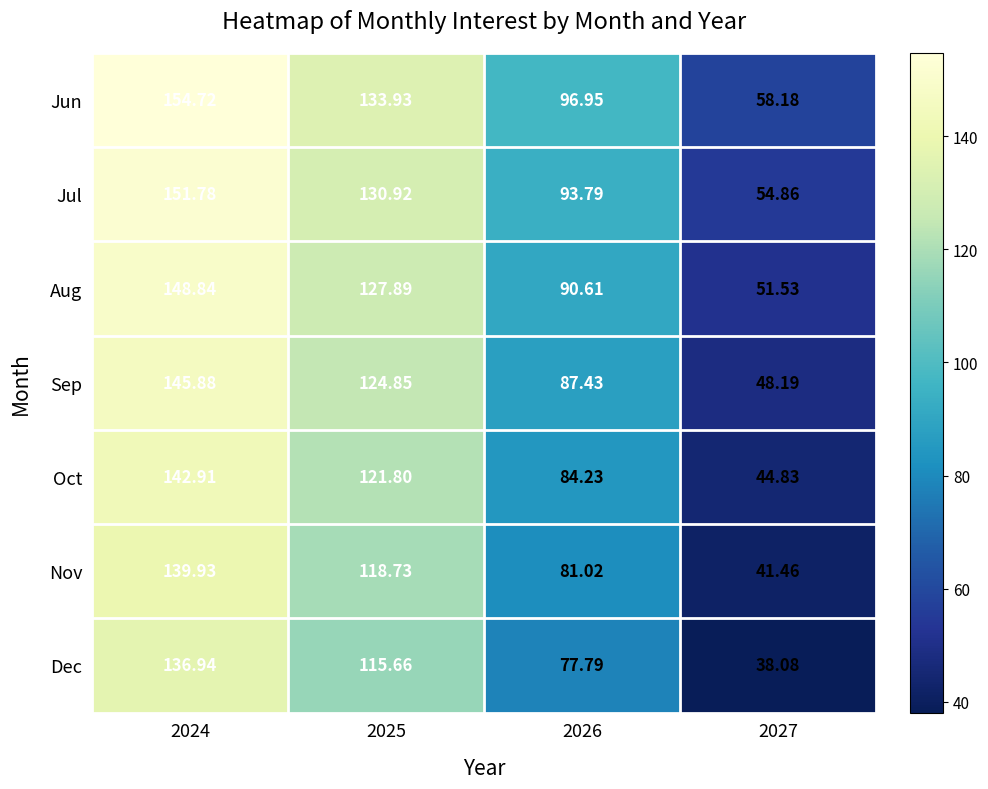

Count the number of data series in this chart.

7